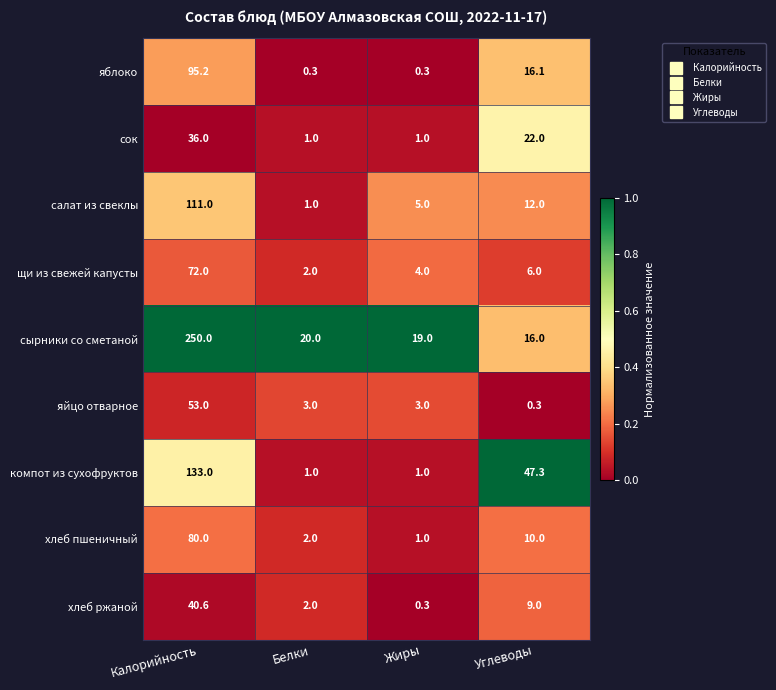

The хлеб ржаной series shows 9.0 at Углеводы. True or false?

True